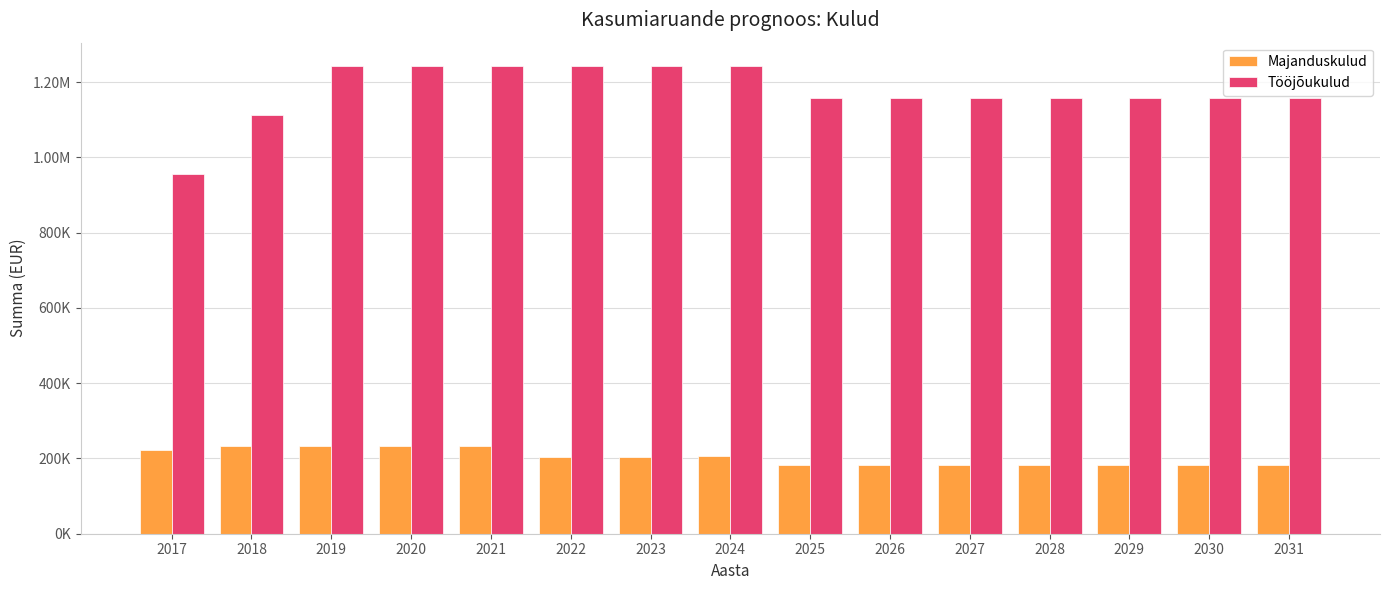

What are all the series names shown in the legend?

Majanduskulud, Tööjõukulud